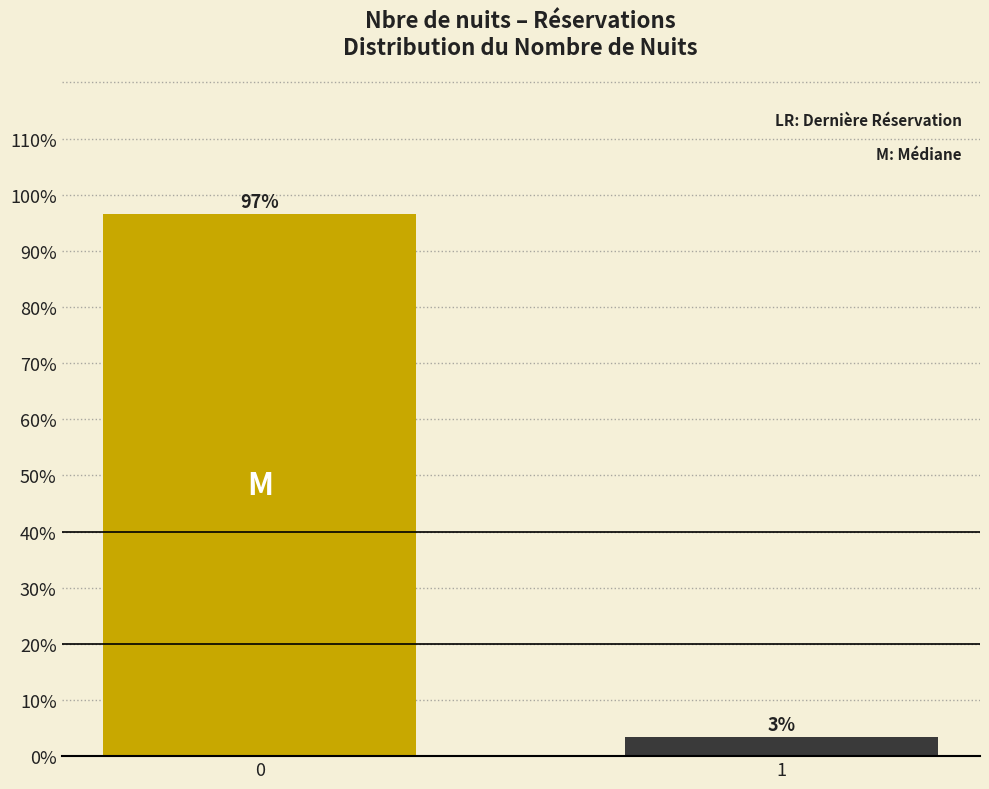

What is the value of the 1st bar from the left?

96.6